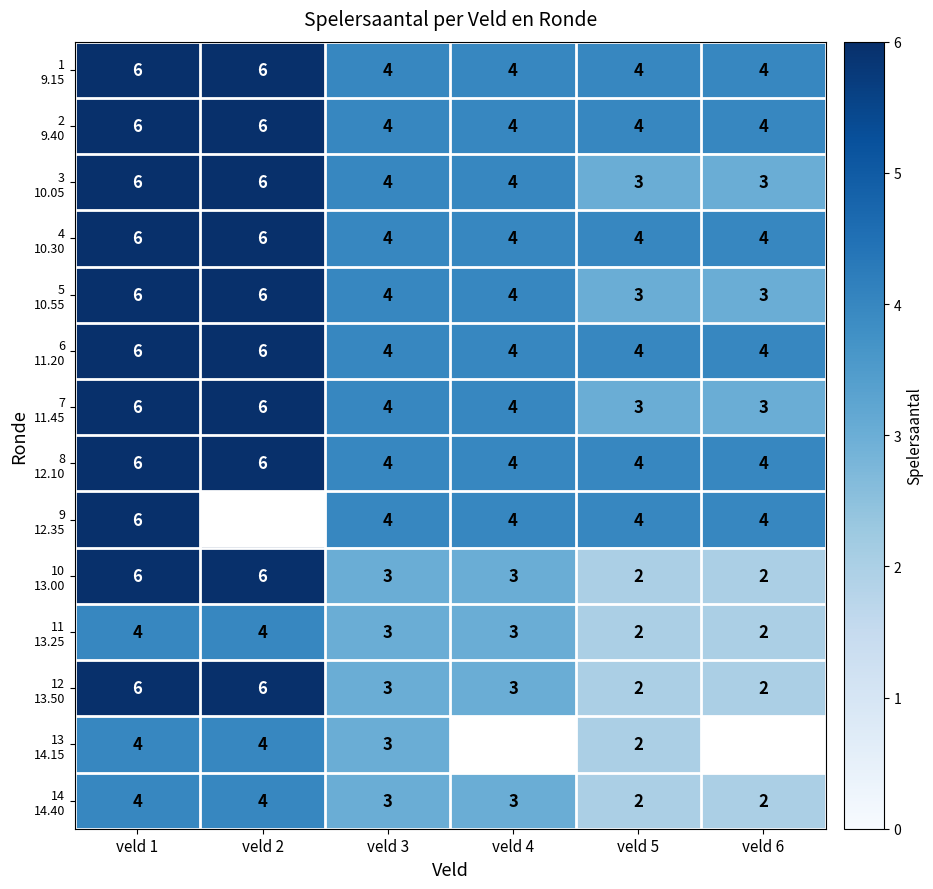

How many distinct data groups are displayed?

14